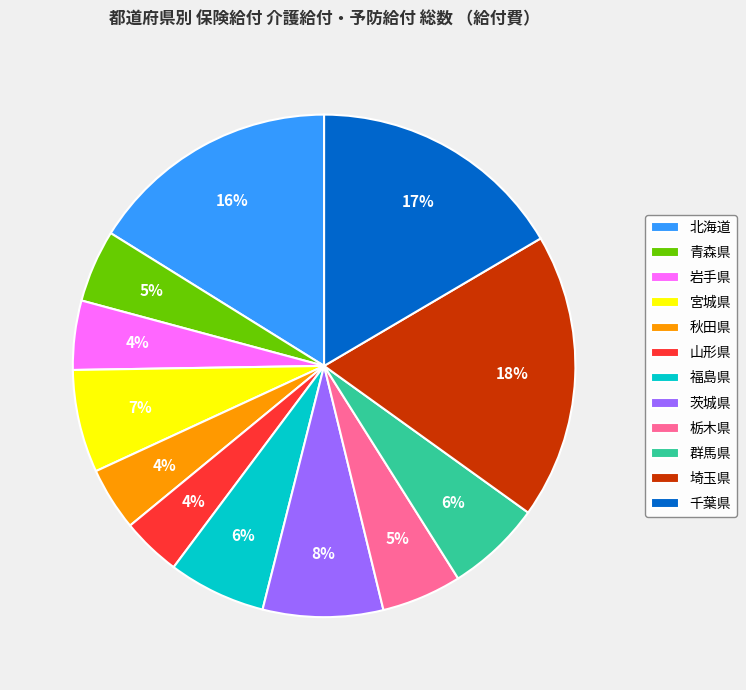

What is the ratio of the value at 群馬県 to the value at 栃木県?

1.2